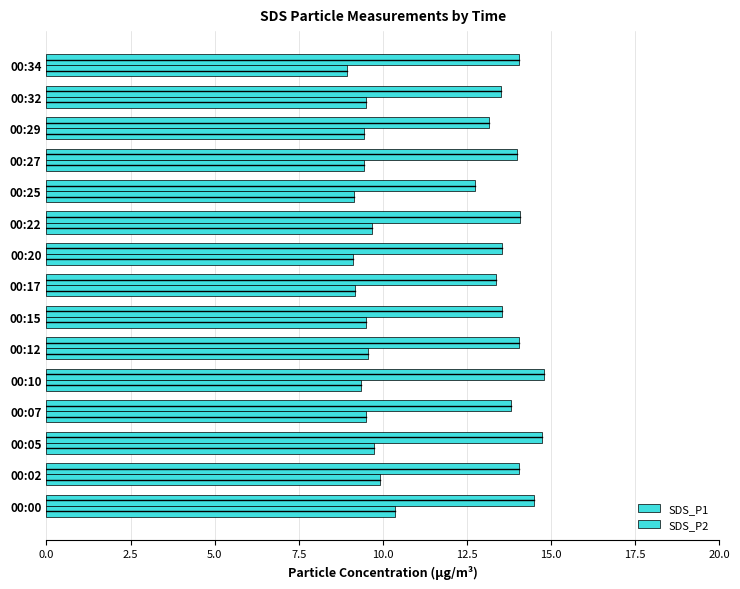

At how many categories does at least one series exceed 12?

15